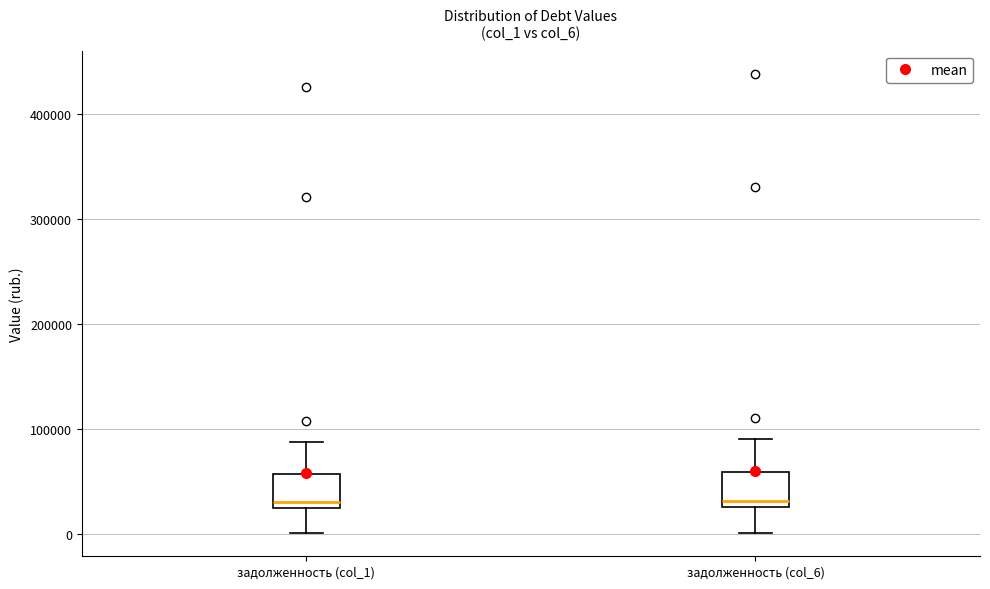

Where does the lower whisker of the box for задолженность (col_1) end on the y-axis? The values are not printed on the chart, so give them approximately, as read against the axis.

0